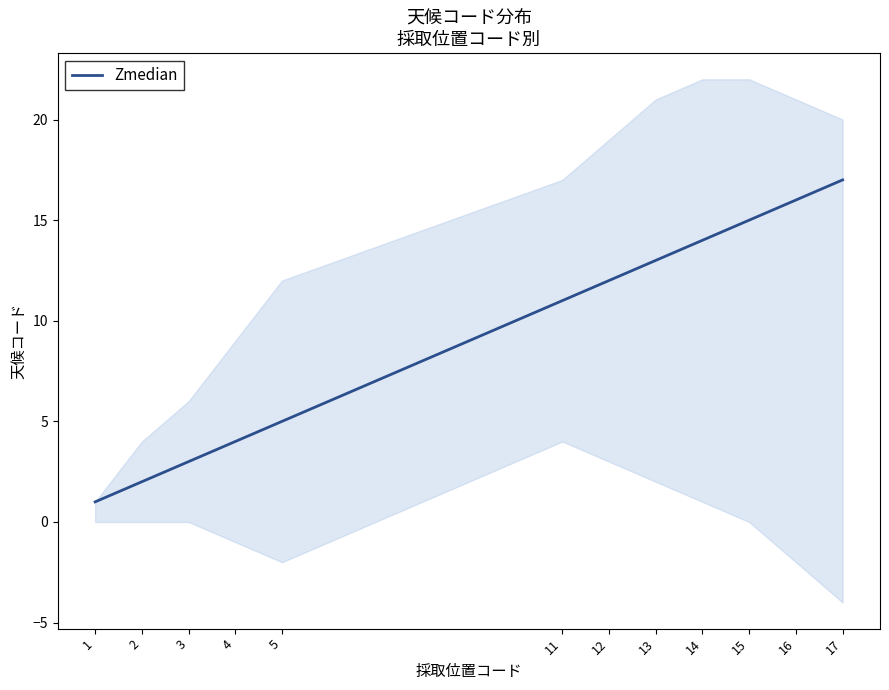

True or false: there are more than 0 points higher than both neighbors.

False